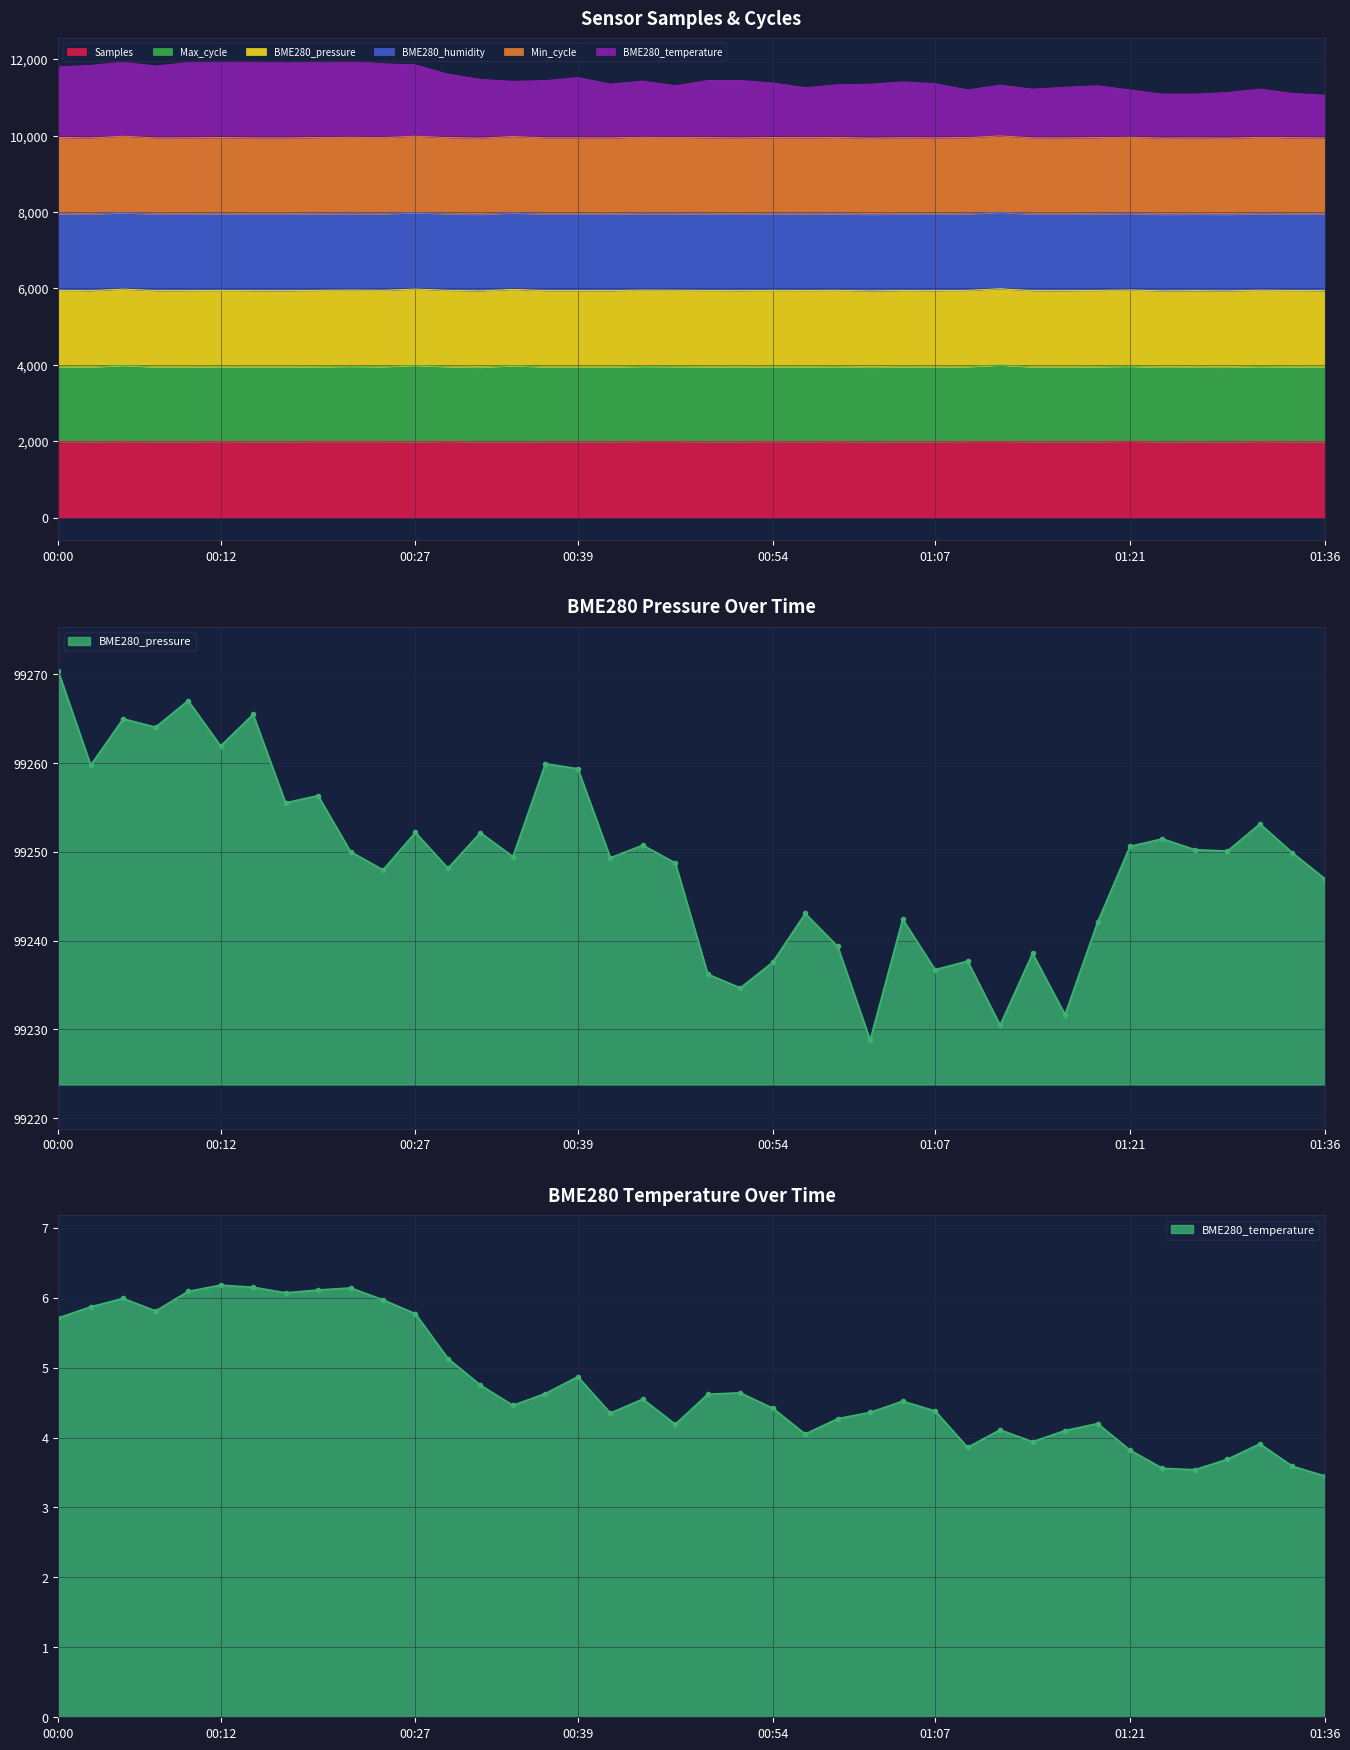

What is the sum of the Samples values at 00:56 and 00:22?

3979.5